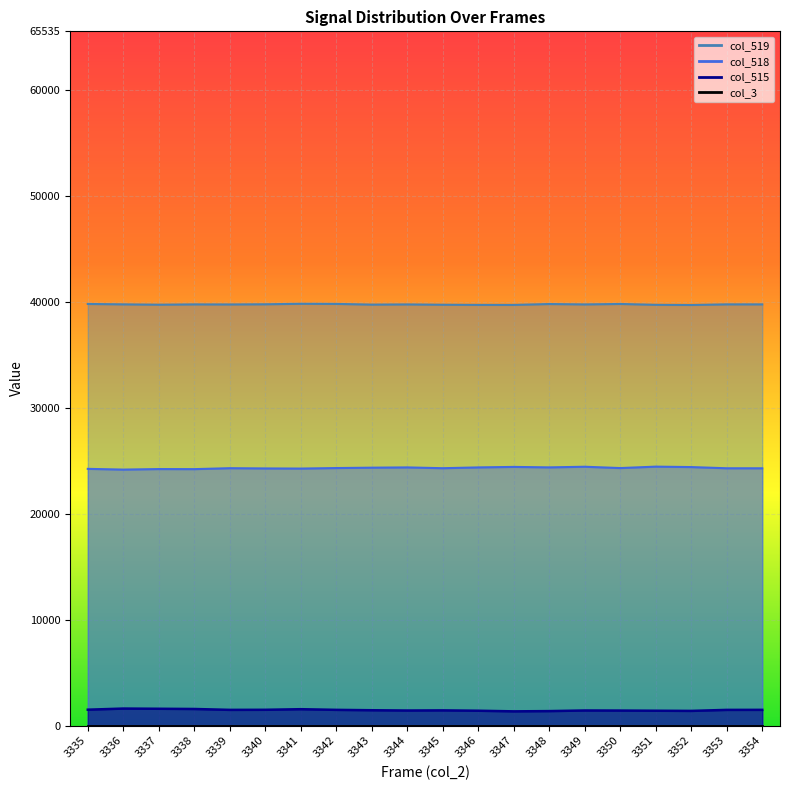

What is the approximate value of col_518 at 3341?

24262